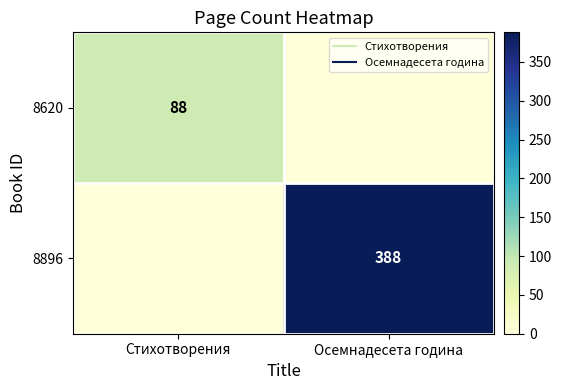

Which series has the largest total across all categories?

8896